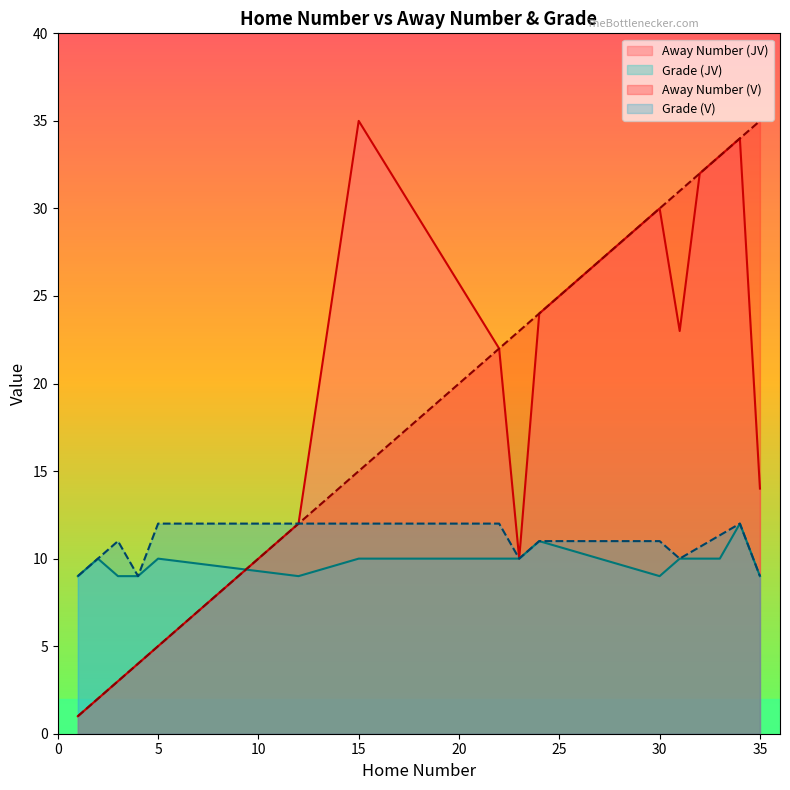

Is it true that Away Number (JV) equals 24 at 35?

False